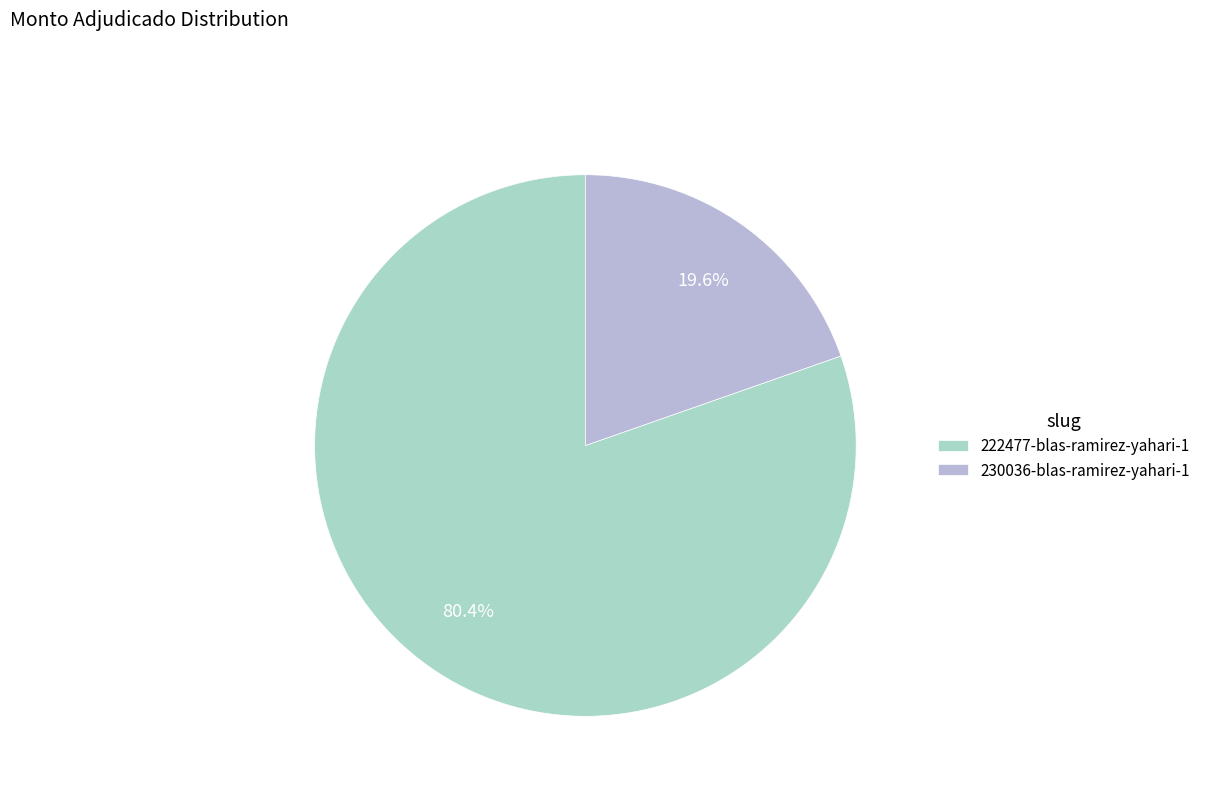

Which slice is the largest?

222477-blas-ramirez-yahari-1